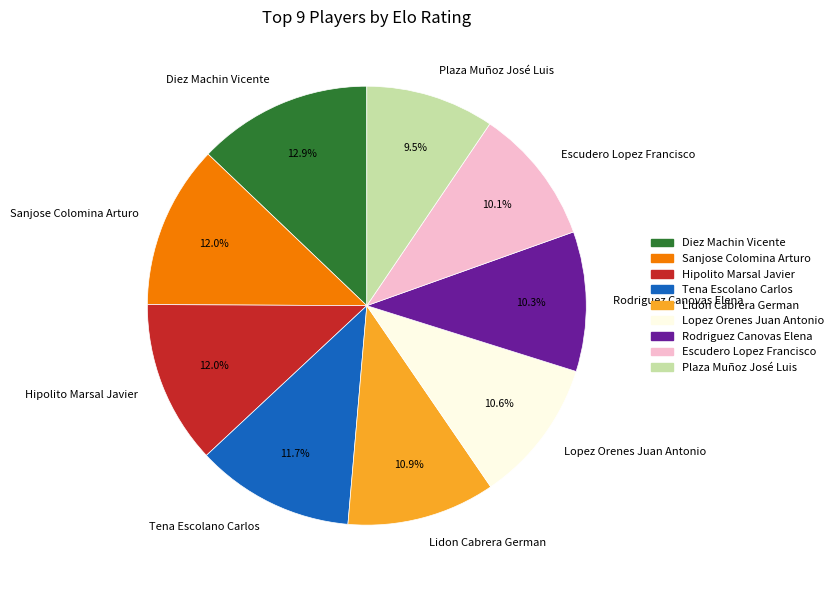

Does Sanjose Colomina Arturo account for over 50% of the chart?

No